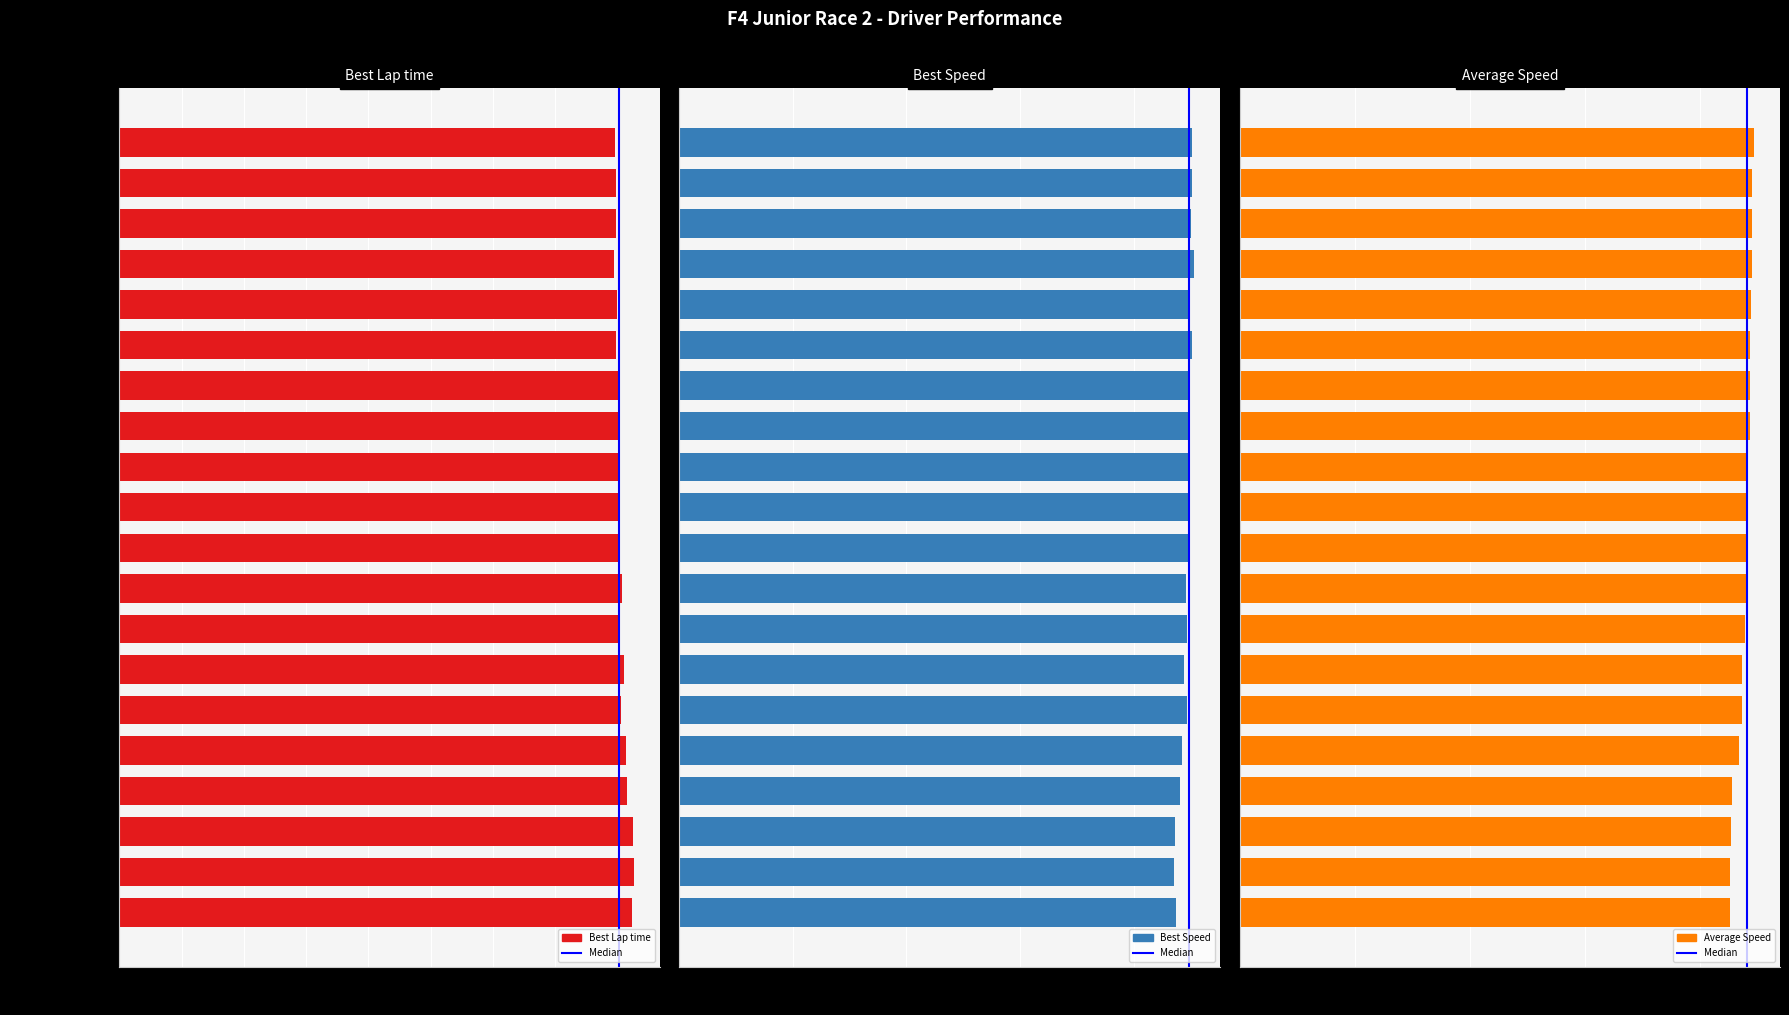

Which series changed the most between Marcelo Kairis and William Oliveira?

Average Speed